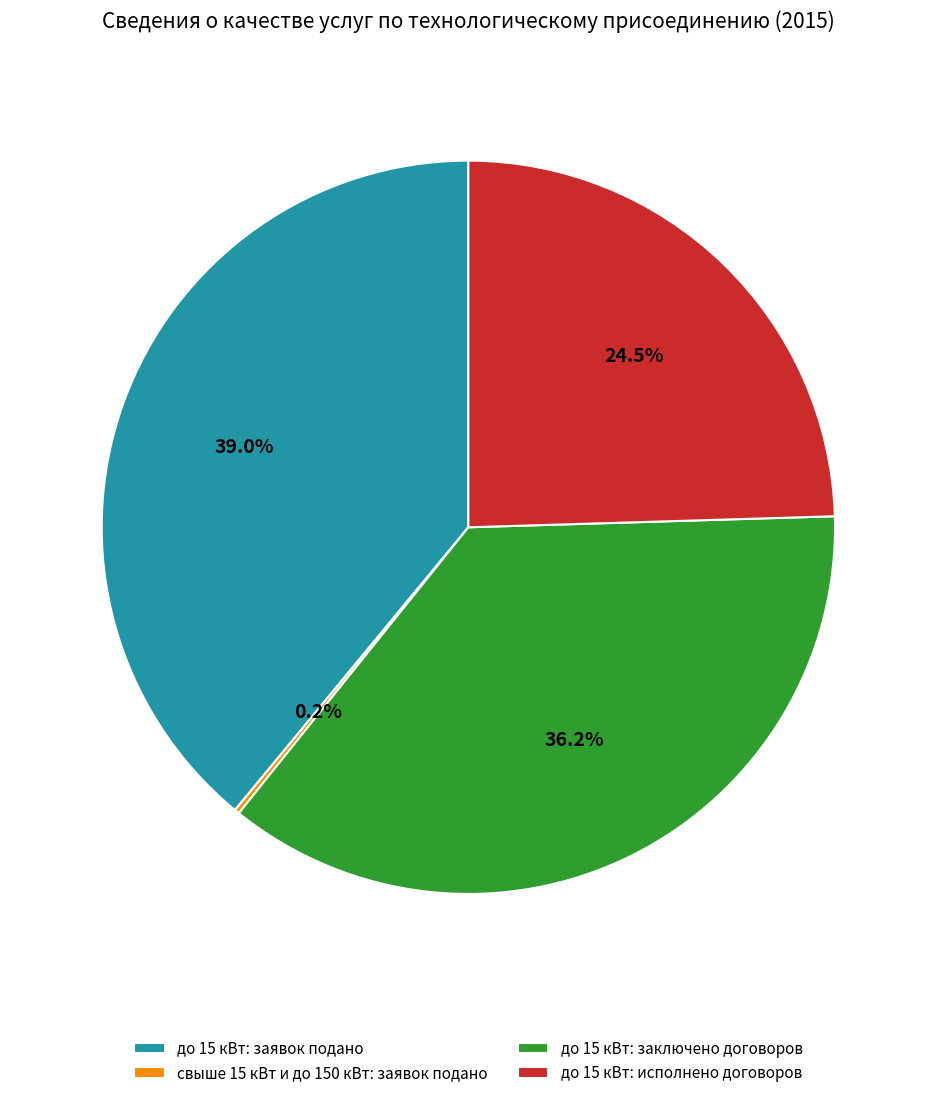

How much of the chart is everything except до 15 кВт: заключено договоров?

63.8%